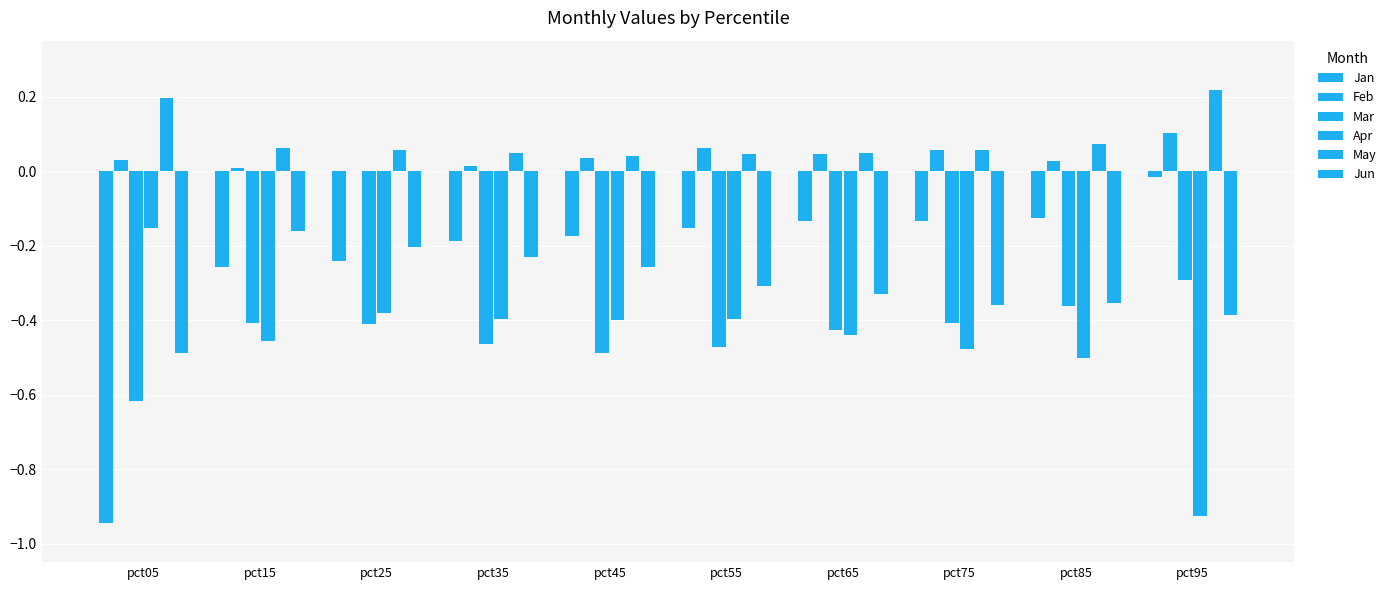

What is the difference between the maximum and minimum values in the Jun series?

0.3